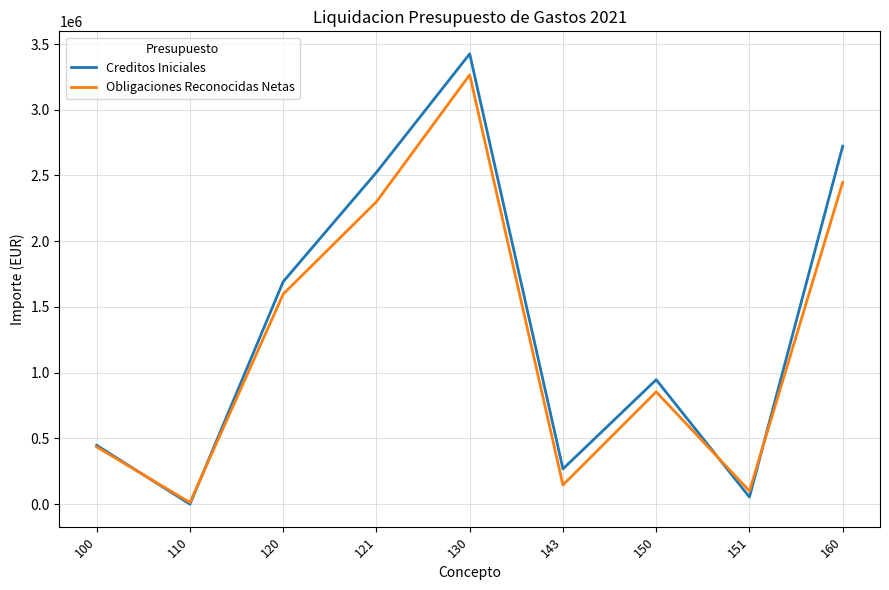

Is the value of Obligaciones Reconocidas Netas at 151 greater than the value of Creditos Iniciales at 150?

No